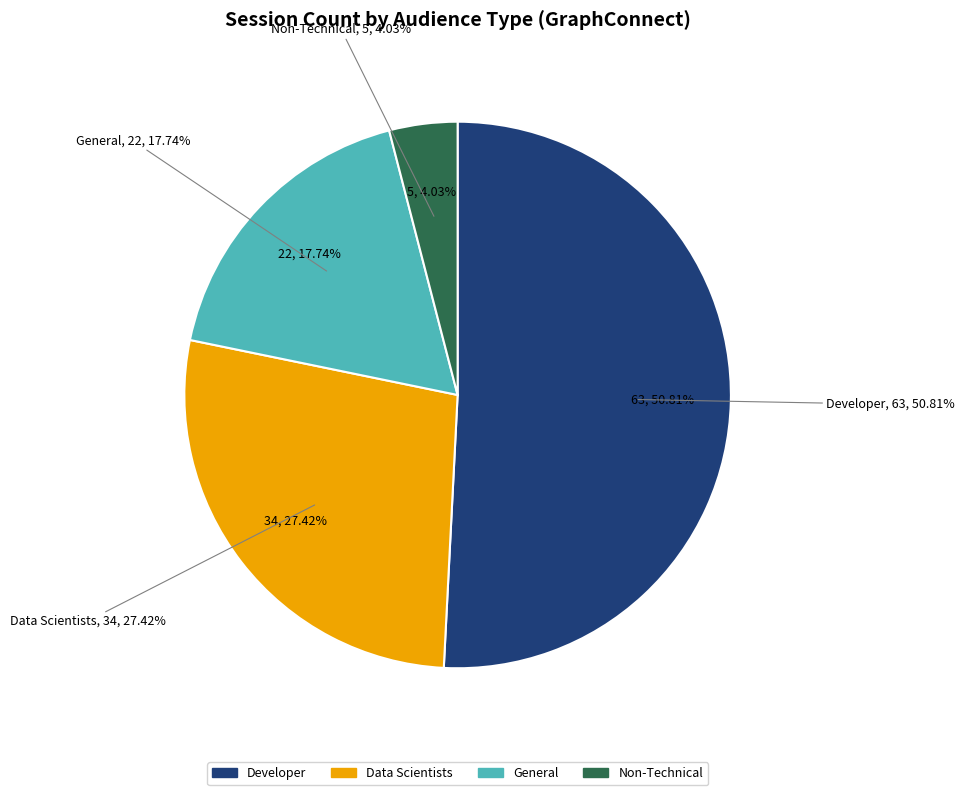

Combined, do Non-Technical and Developer account for over 50%?

Yes